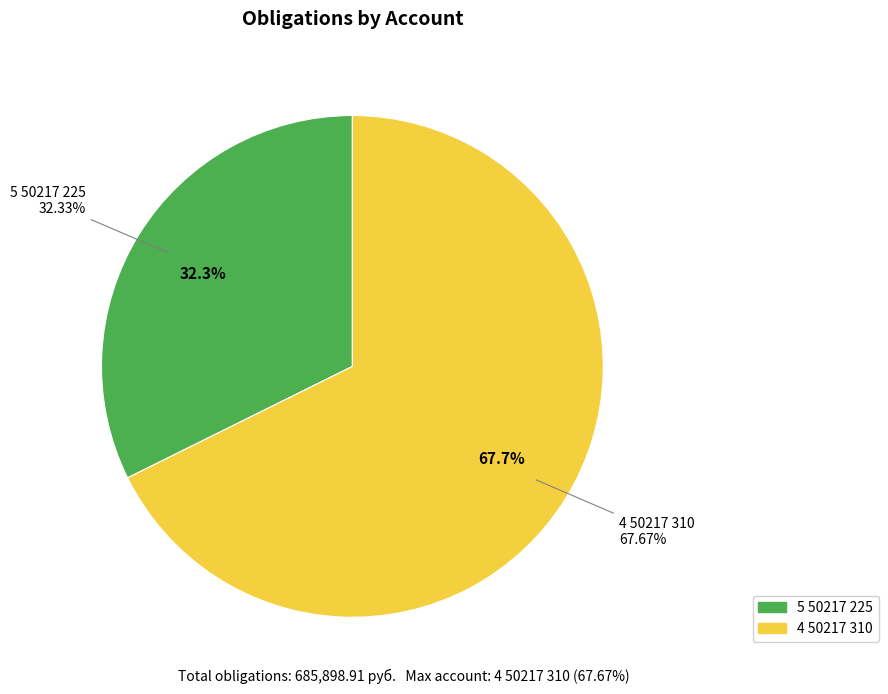

Is there any slice that represents more than half of the pie?

Yes